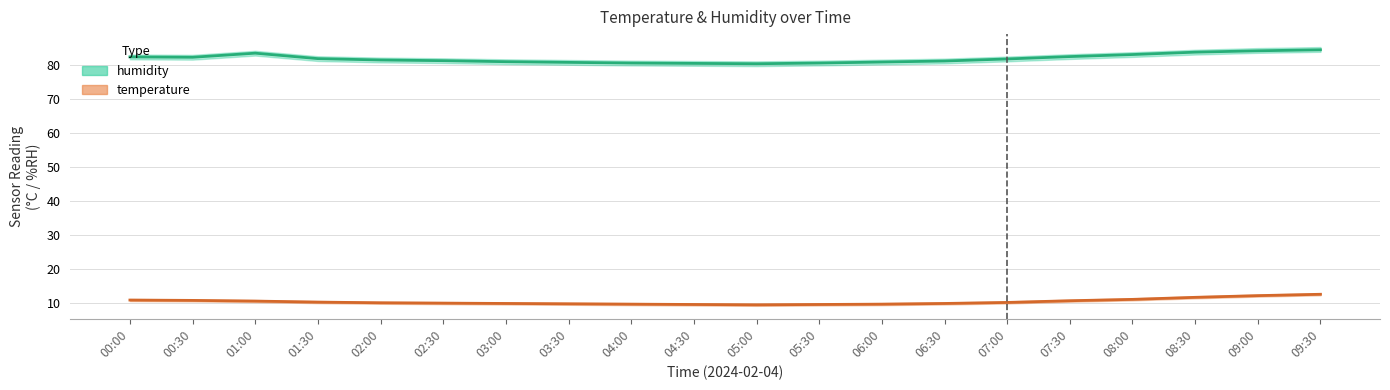

Rank the series at 08:30 from highest to lowest value.

humidity_upper, humidity, humidity_lower, temperature_upper, temperature, temperature_lower